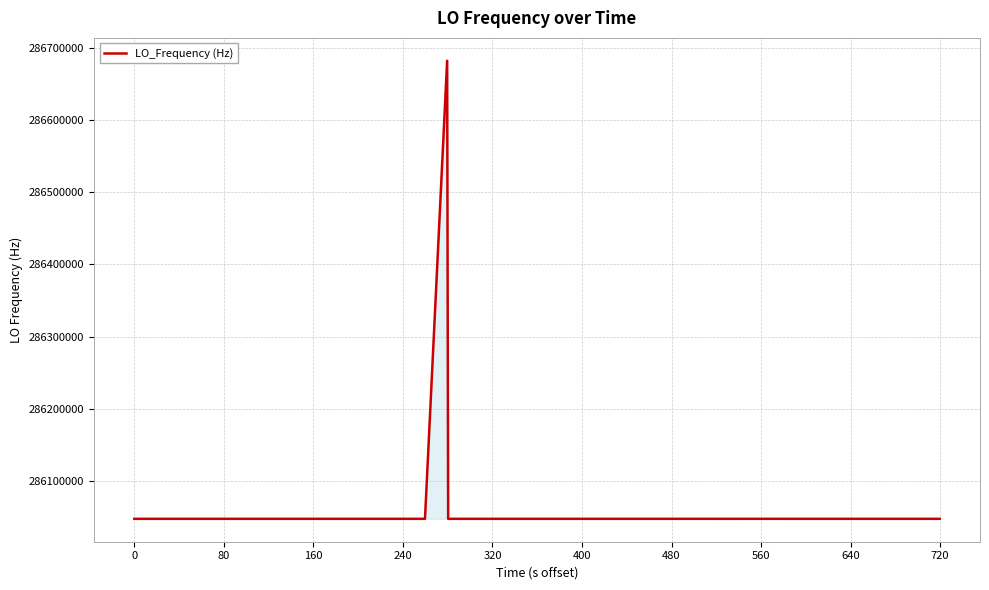

How many values are below 286046999?

17